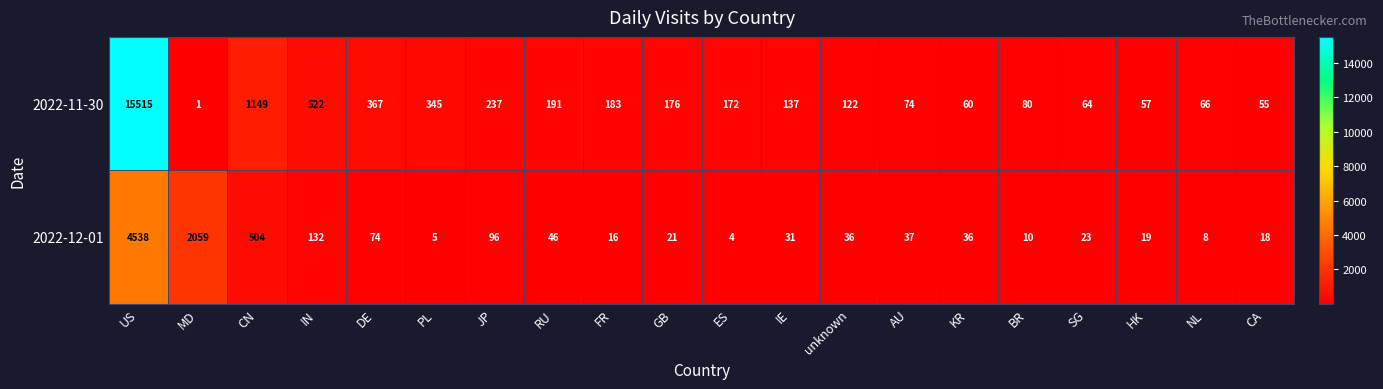

What is the difference between the highest and lowest values at IN?

390